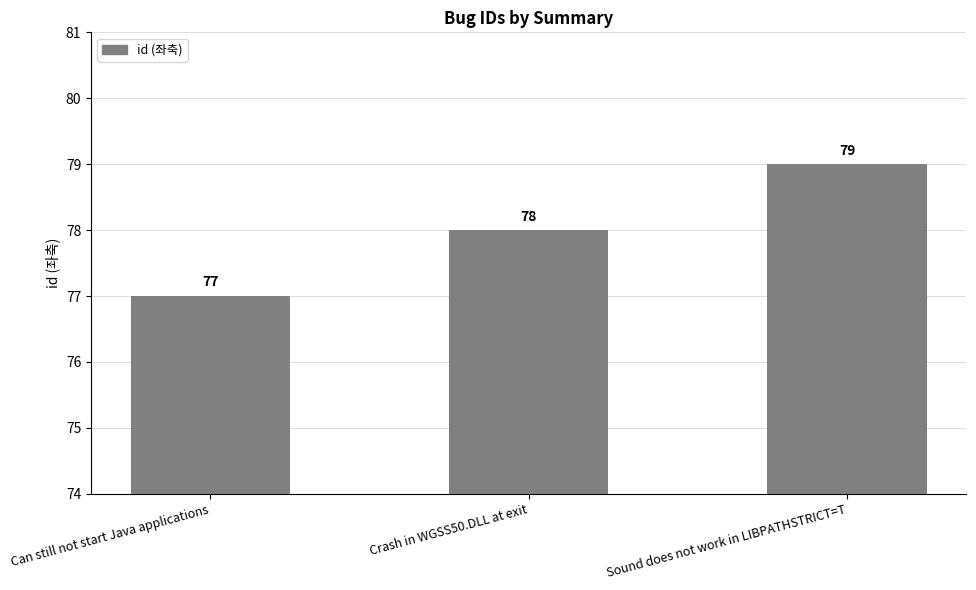

The value at Sound does not work in LIBPATHSTRICT=T is 140. True or false?

False